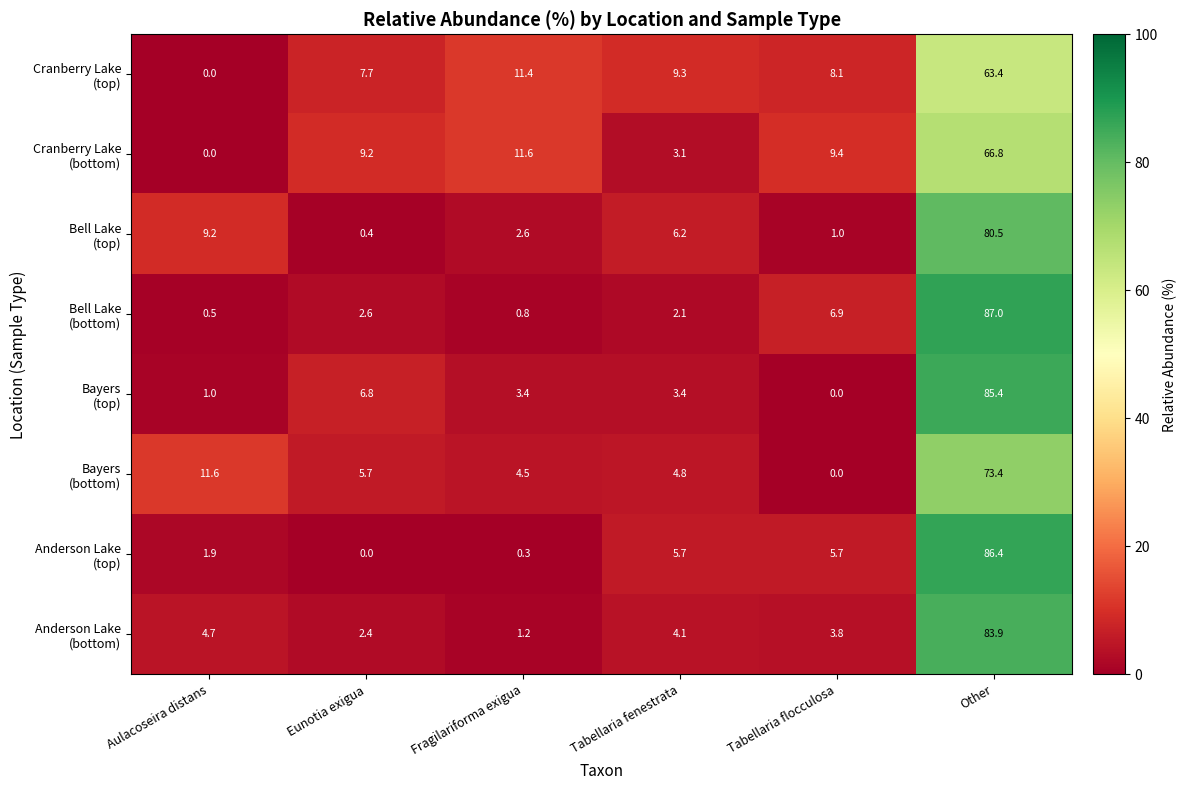

What is the total value across all series at Fragilariforma exigua?

35.8